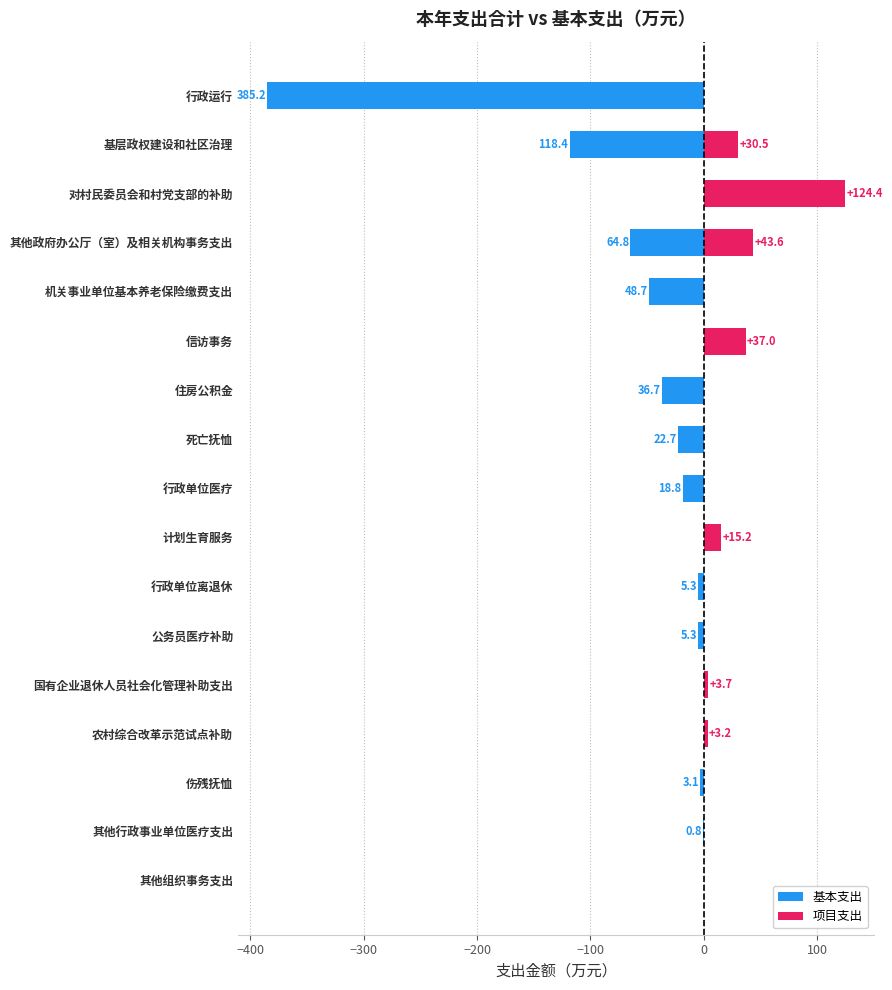

What is the difference between the maximum and minimum values in the 基本支出 series?

385.2